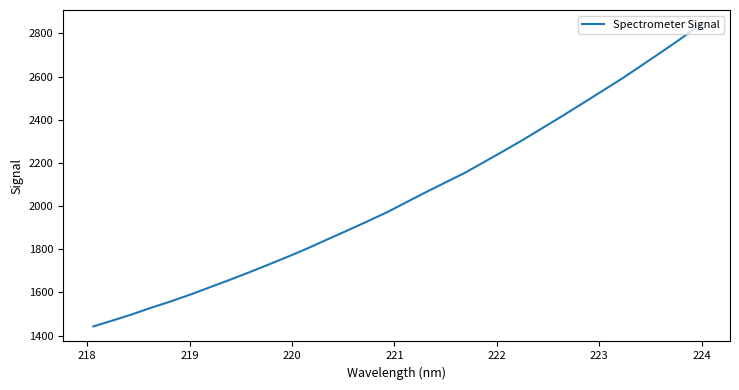

True or false: there are more than 1 points higher than both neighbors.

False